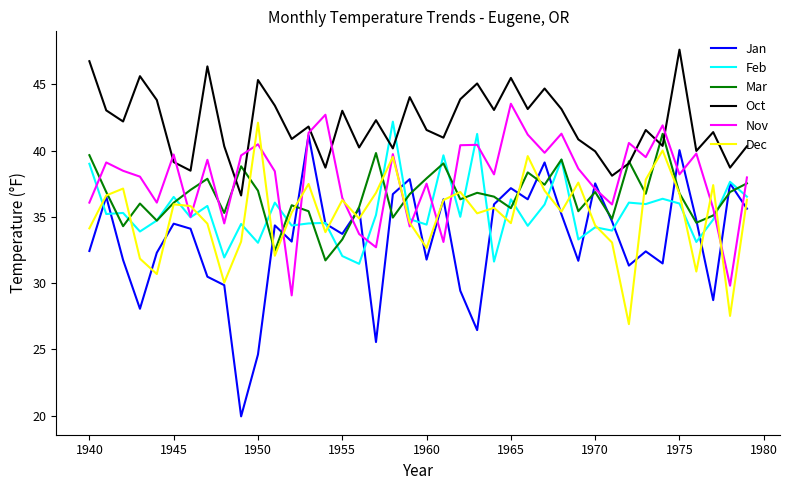

What is the smallest value displayed?

19.9